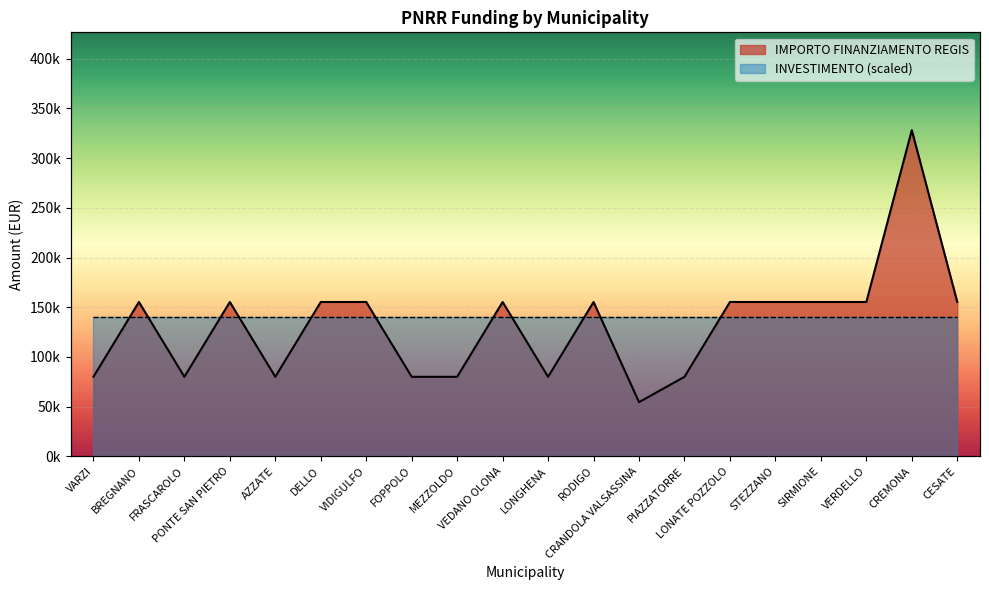

What is the maximum value shown in the chart?

328160